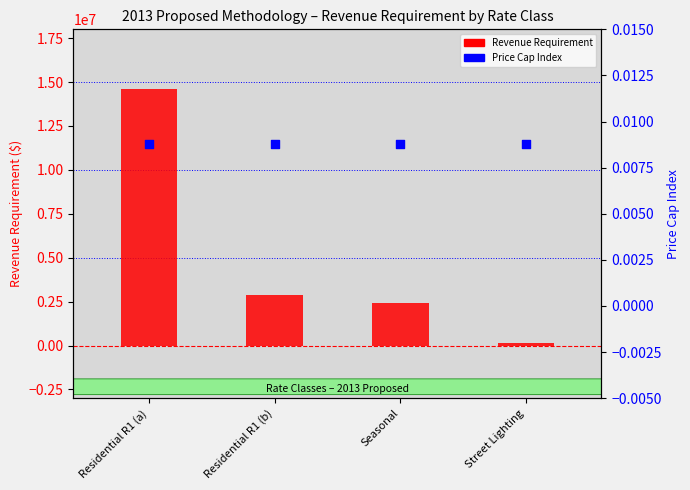

At which category is the sum across all series the highest?

Residential R1 (a)